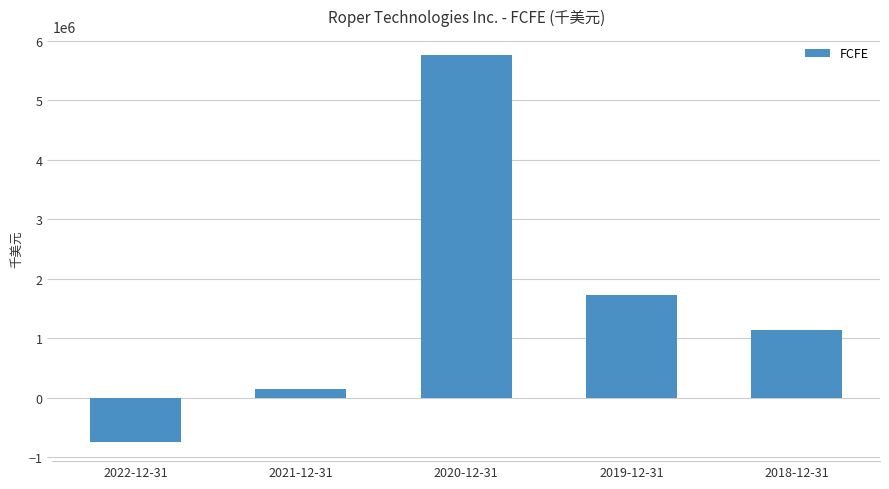

At which category does the chart reach its minimum across all series?

2022-12-31